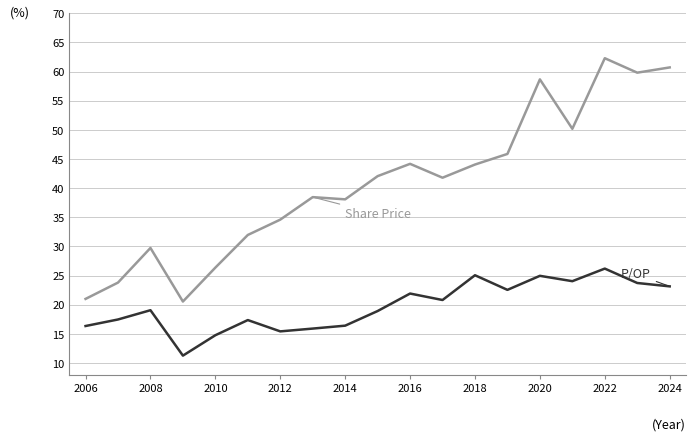

What is the smallest value displayed?

11.3